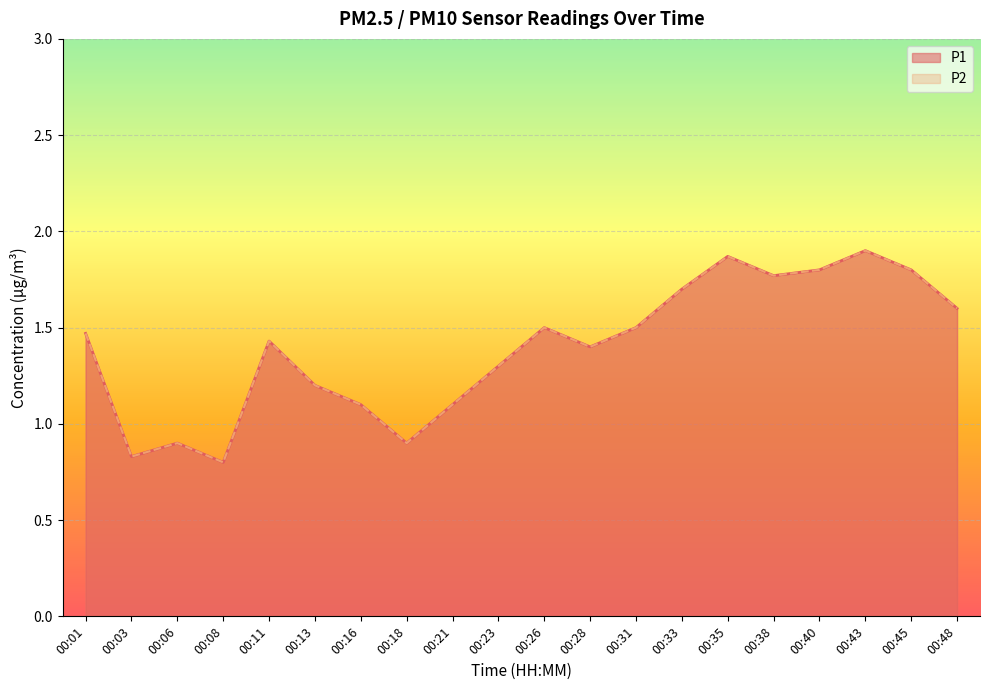

Which label corresponds to the smallest value in the chart?

00:08